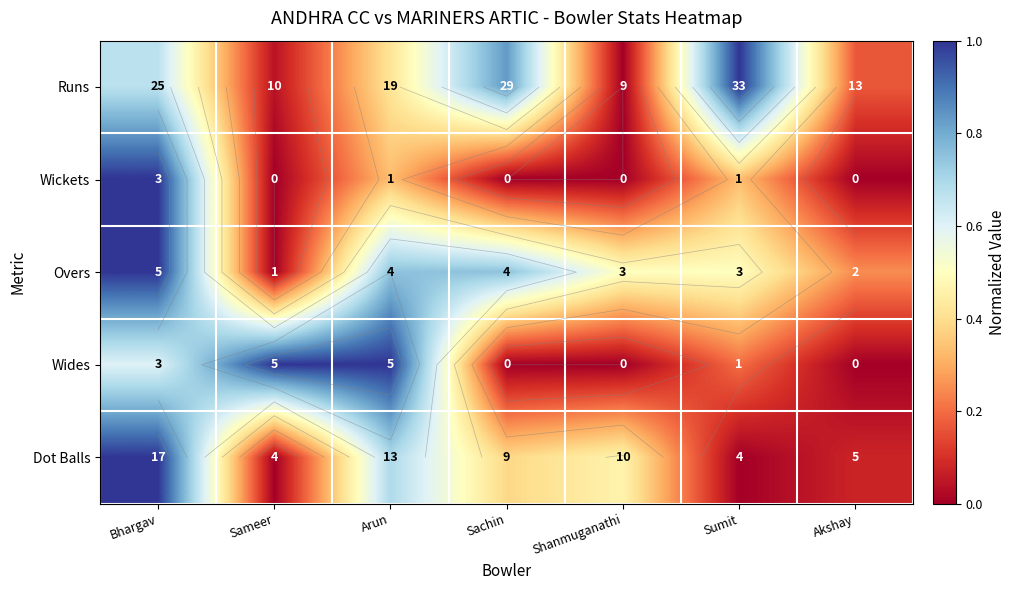

The Wides series shows 0.3 at Sumit. True or false?

False